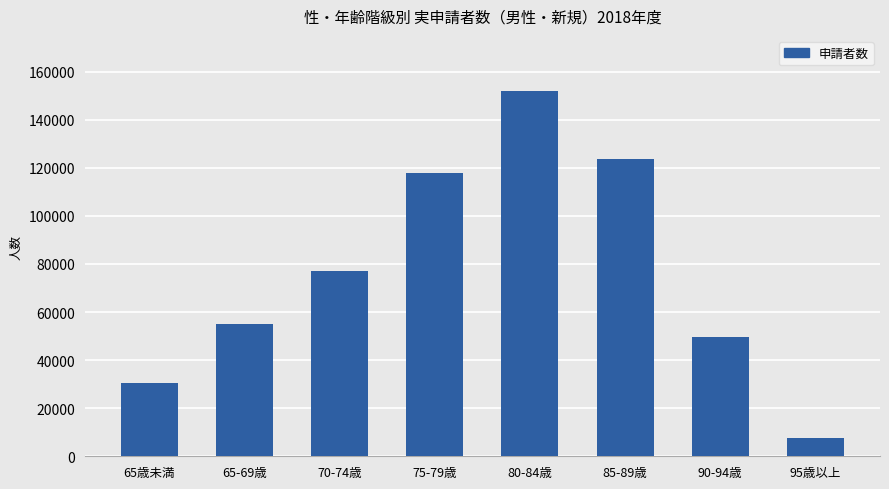

Is it true that the value at 95歳以上 is 7760?

True